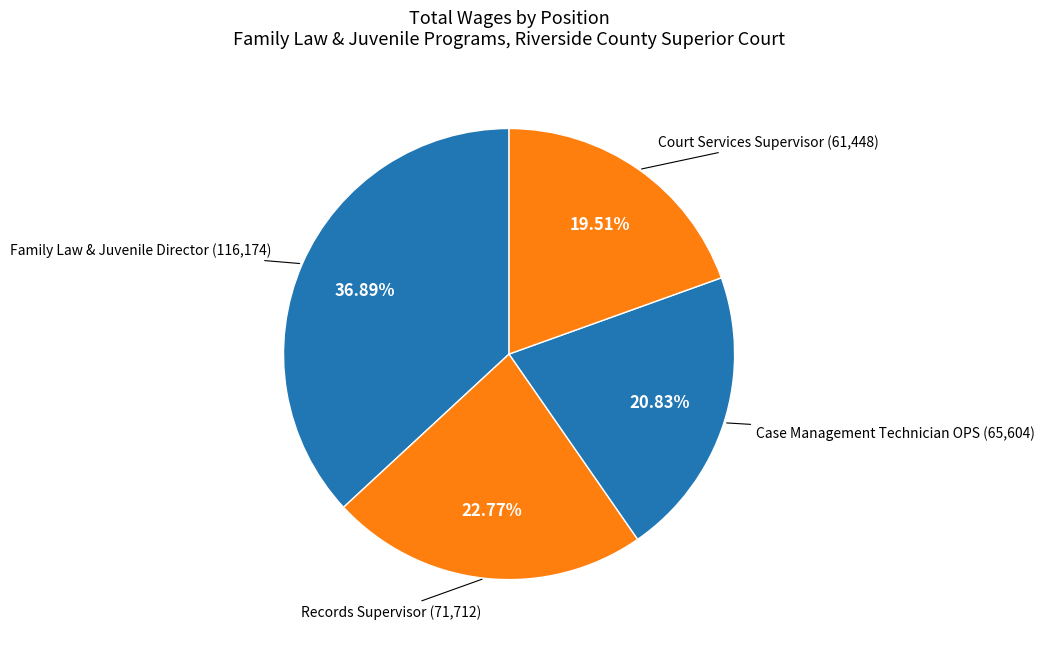

Count the number of slices in the pie.

4